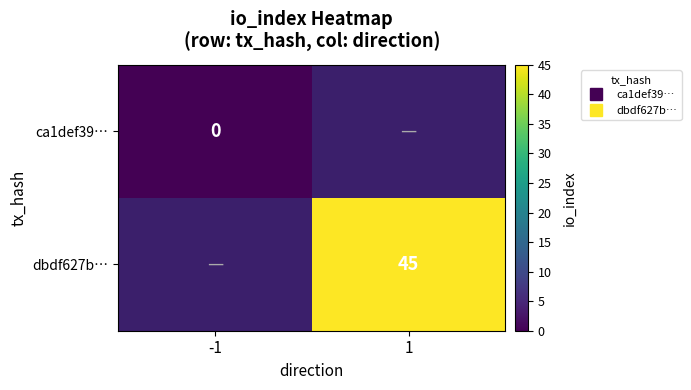

Which category has the highest value across all series?

1